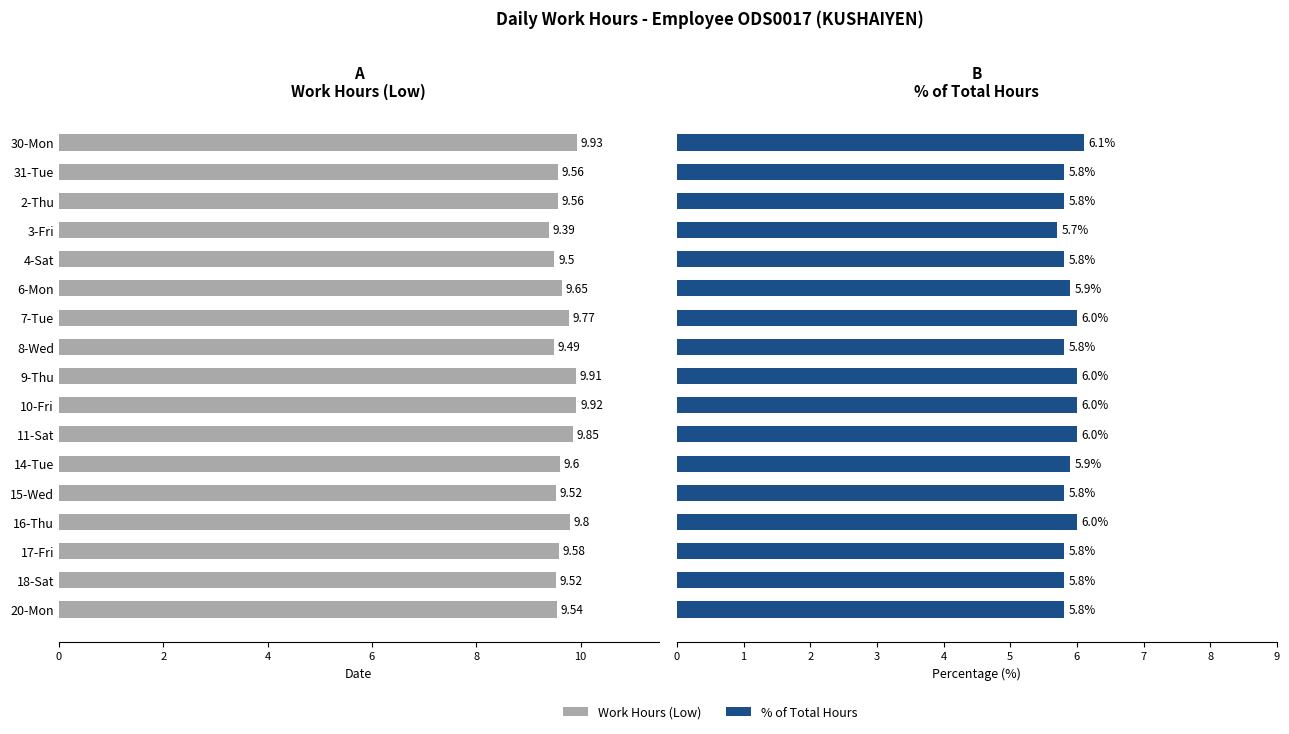

List the series in order of their overall mean, highest first.

Low (Hours), % of Total Hours